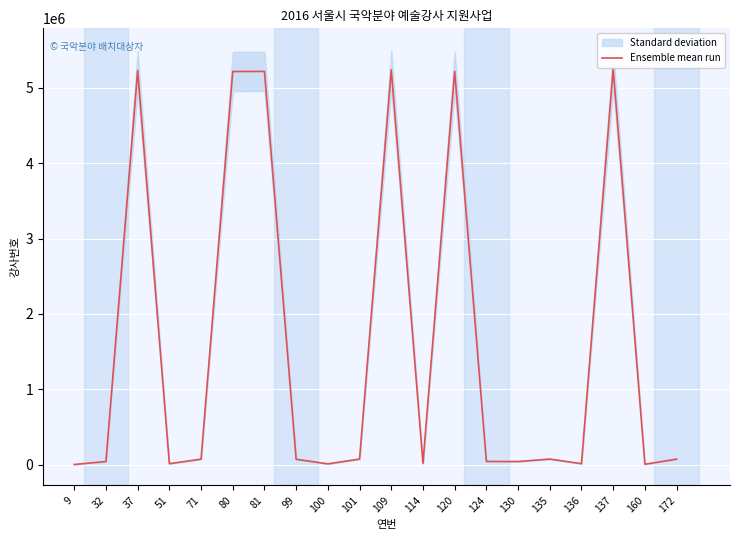

How many interior local peaks (higher than both neighbors) does the data have?

6